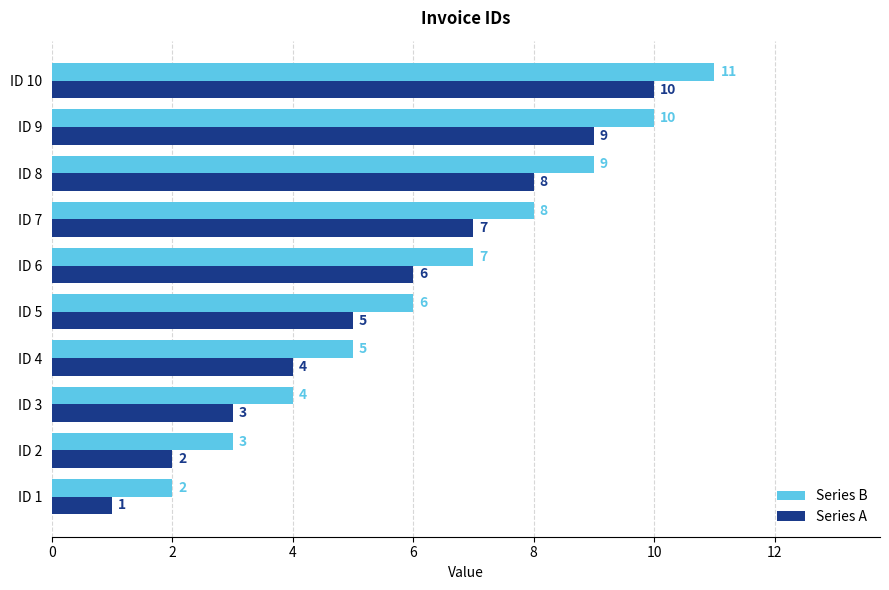

Rank the categories by Series B value from highest to lowest.

ID 10, ID 9, ID 8, ID 7, ID 6, ID 5, ID 4, ID 3, ID 2, ID 1